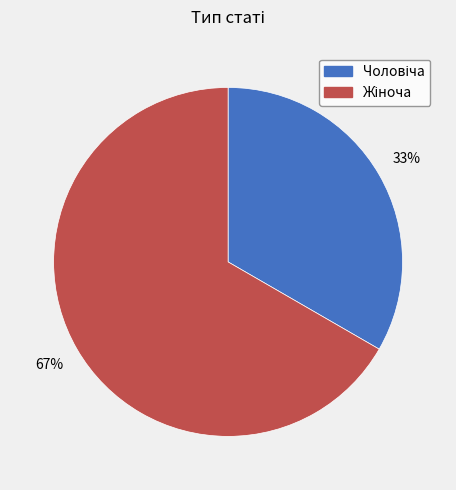

Is there a majority slice in this chart?

Yes